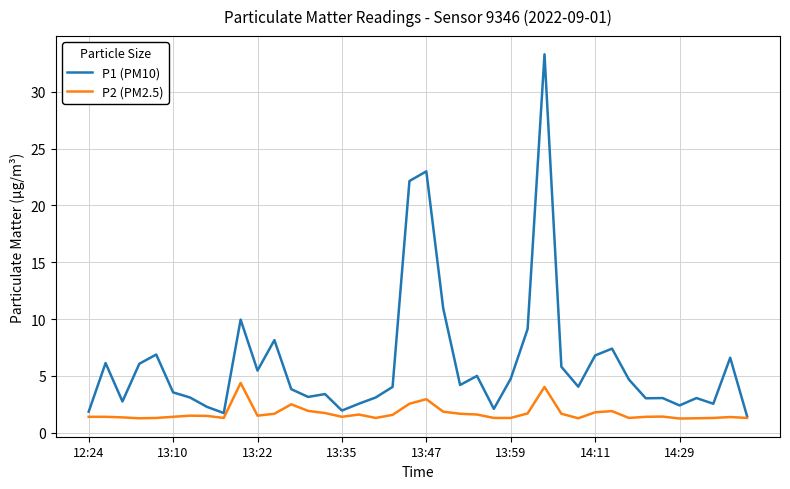

What is the maximum value shown in the chart?

33.3